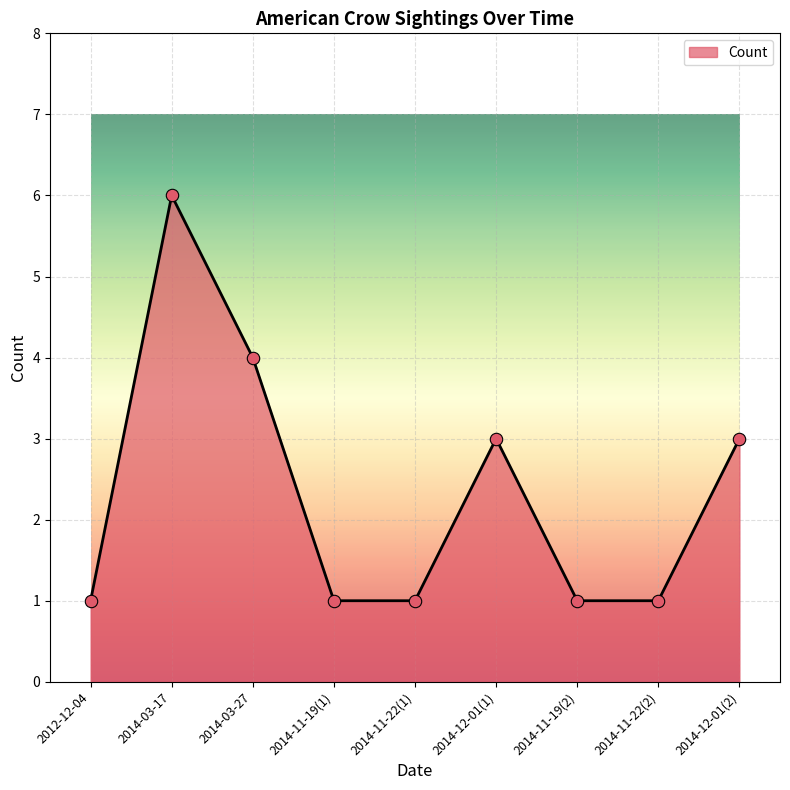

Between 2014-03-17 and 2014-11-22(1), which is larger?

2014-03-17